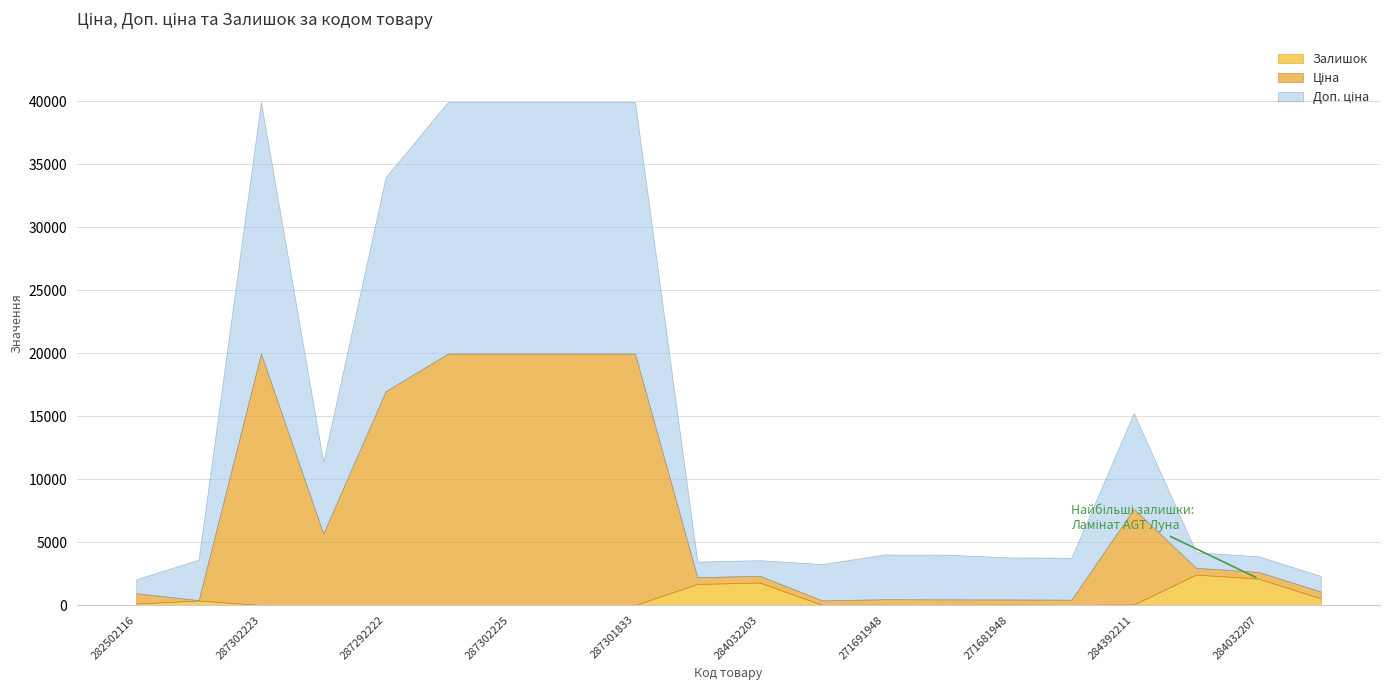

Between 287302224 and 271681948, which is larger?

287302224